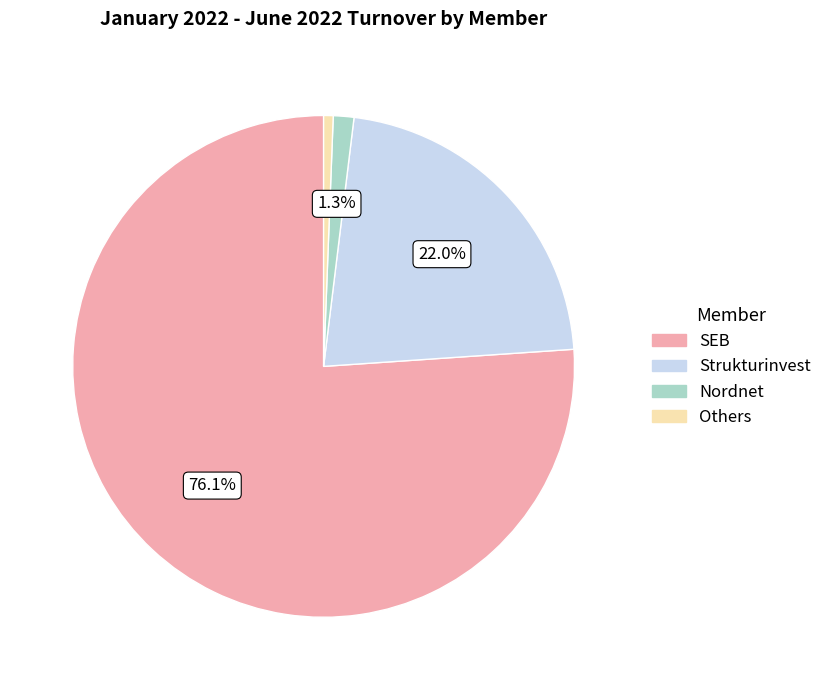

Approximately how many times larger is the value at Others compared to Nordnet?

0.5